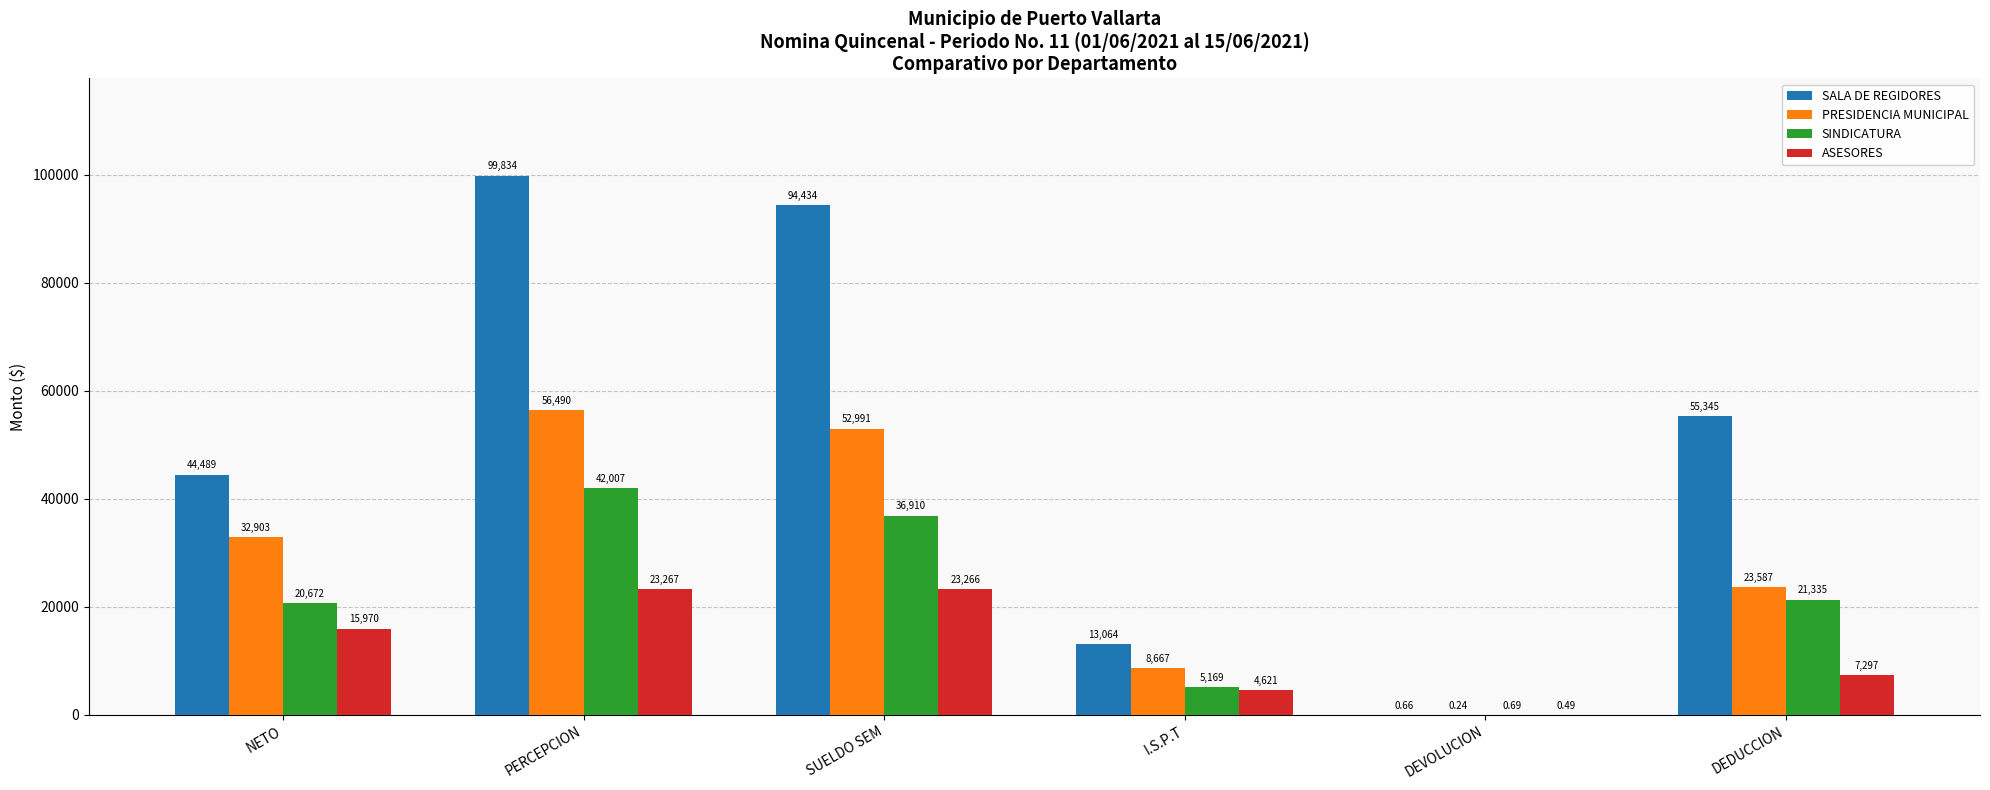

How many series are shown in this chart?

4